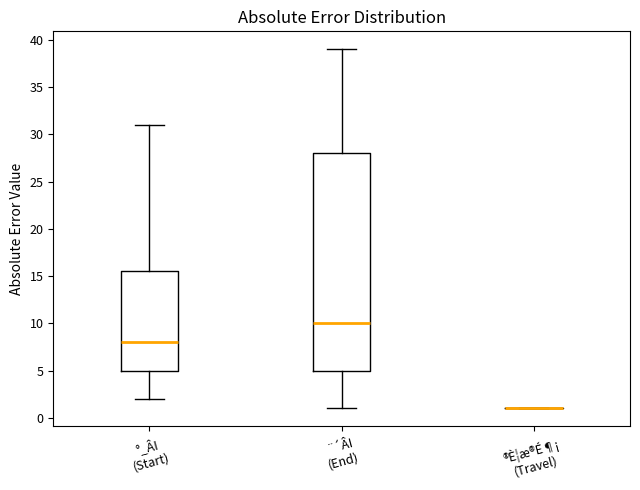

Reading left to right, read every box against the y-axis: the position of its median line, the range the box covers, and the ends of its whiskers. The values are not printed on the chart, so give them approximately, as read against the axis.

°_ÂI (Start): median 8.0, box 5.0 to 15.5, whiskers 2.0 to 31.0
¨´ÂI (End): median 10.0, box 5.0 to 28.0, whiskers 1.0 to 39.0
®È¦æ®É¶¡ (Travel): box collapsed to a line at 1.0, whiskers 1.0 to 1.0